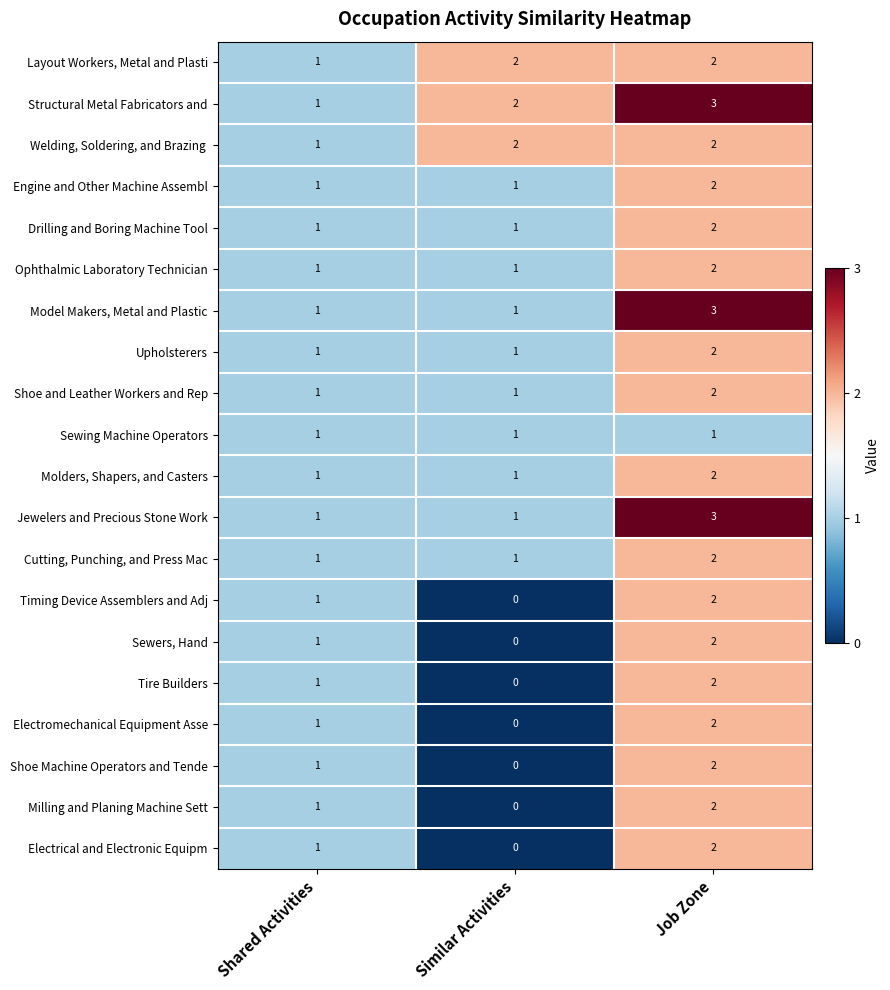

At which category is the sum across all series the highest?

Job Zone